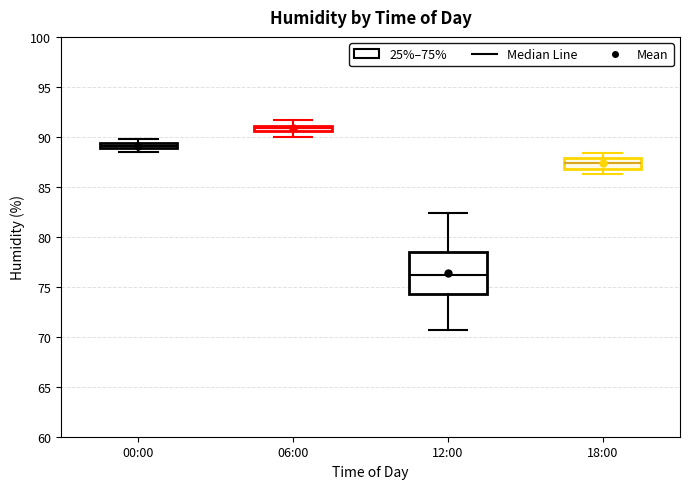

Where does the median line of the box for 12:00 sit on the y-axis? The values are not printed on the chart, so give them approximately, as read against the axis.

76.0